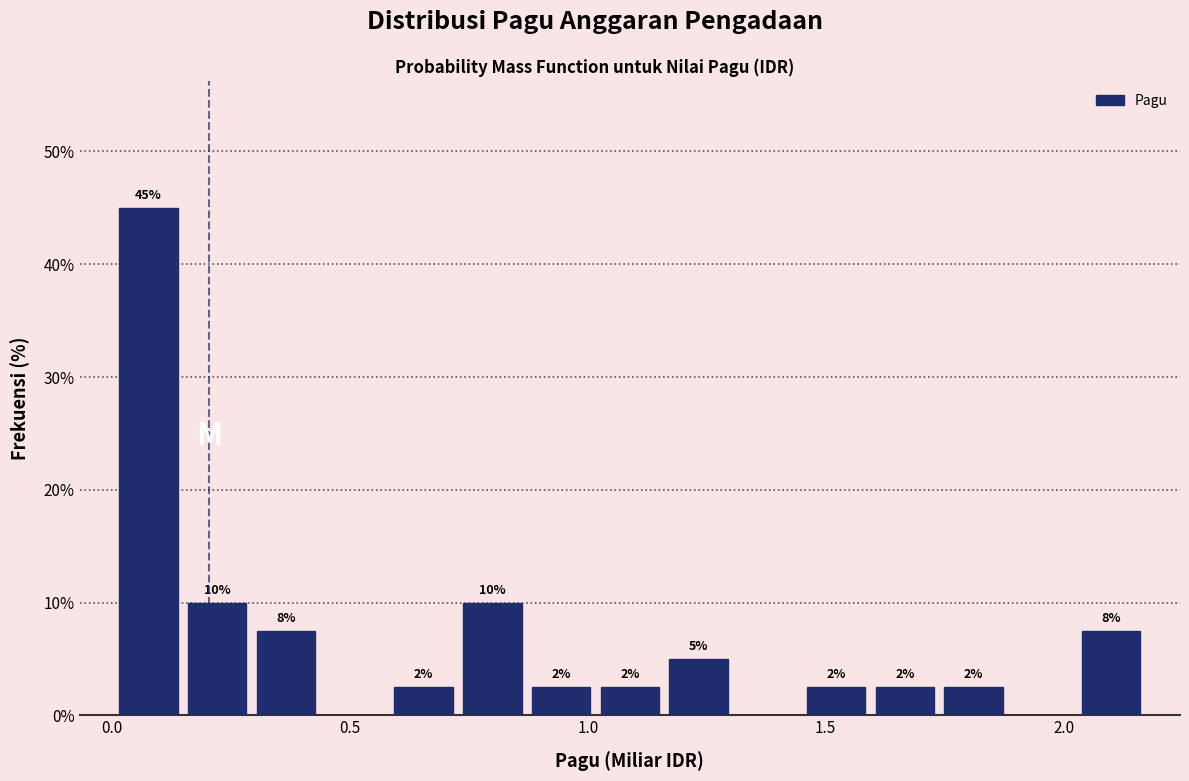

Read against the x-axis, roughly where is the centre of the tallest bar?

0.10